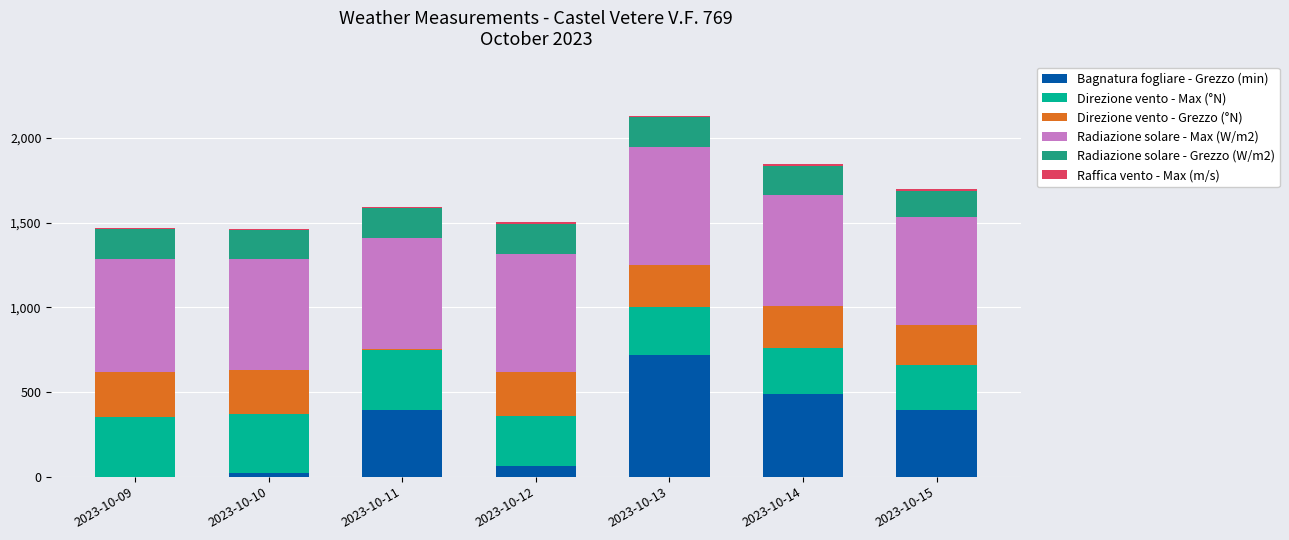

At which label does Bagnatura fogliare - Grezzo (min) reach its peak?

2023-10-13